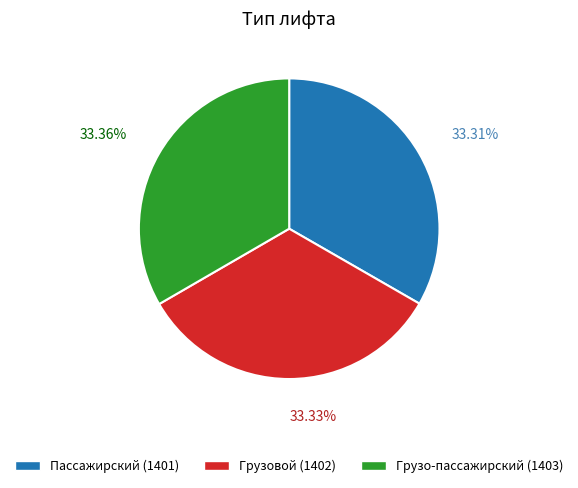

What percentage is the Грузовой slice, to the nearest percent?

33%